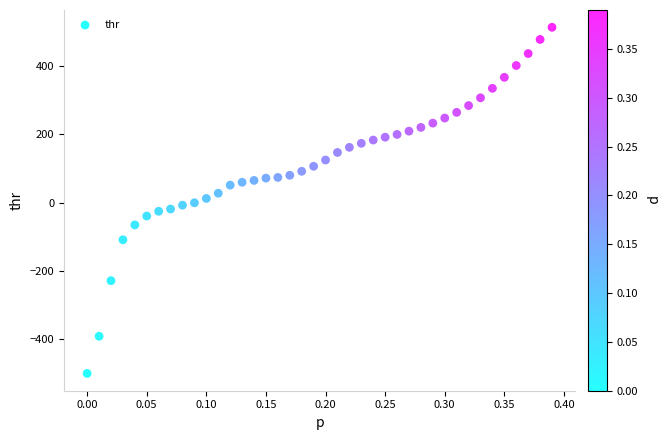

What is the range of Y values (max minus min)?

1013.4